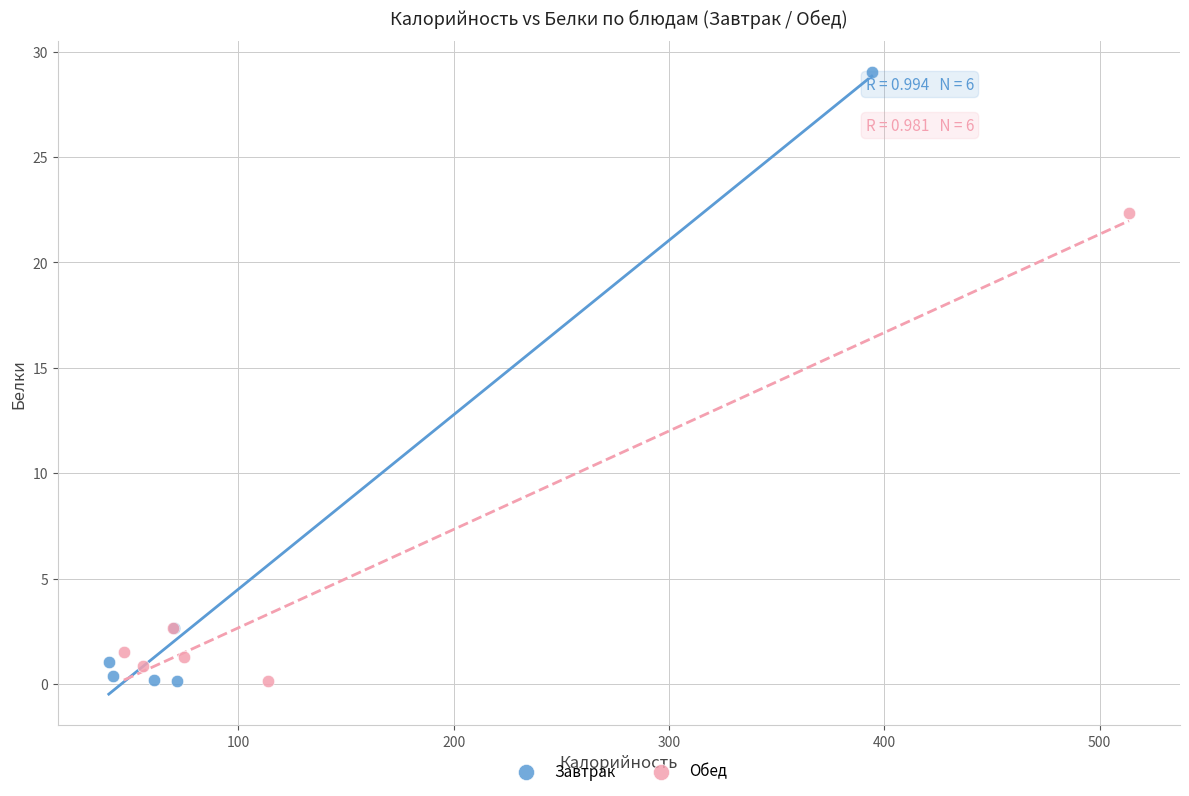

Which series reaches the maximum Y coordinate?

Завтрак